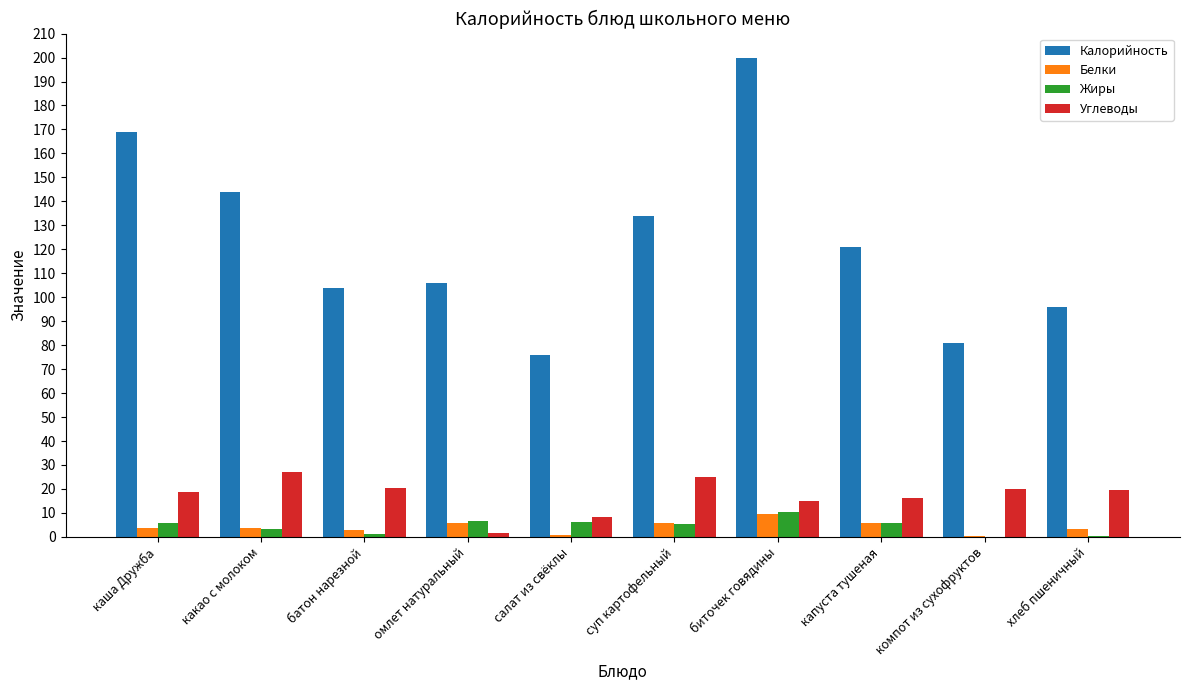

What is the sum of all Калорийность values?

1231.0